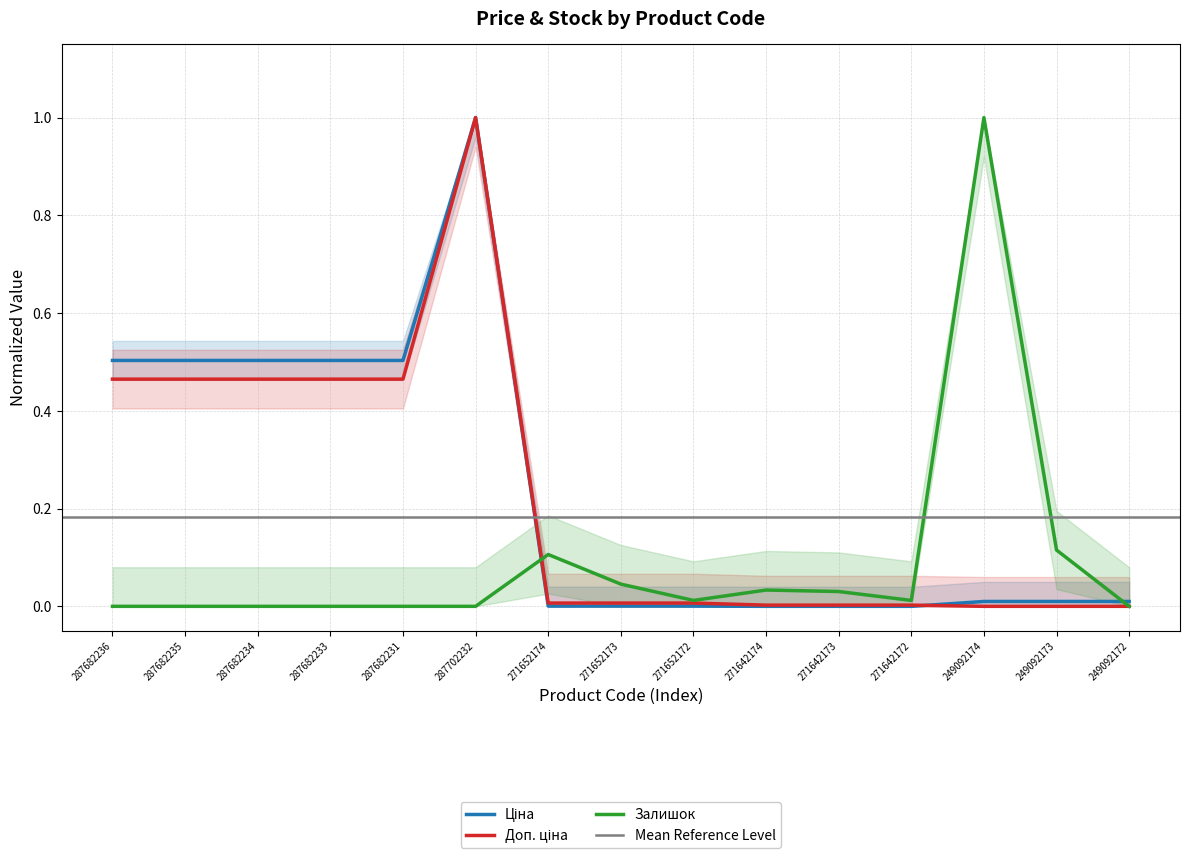

Between which two adjacent categories do Залишок and Доп. ціна first intersect?

287702232 and 271652174